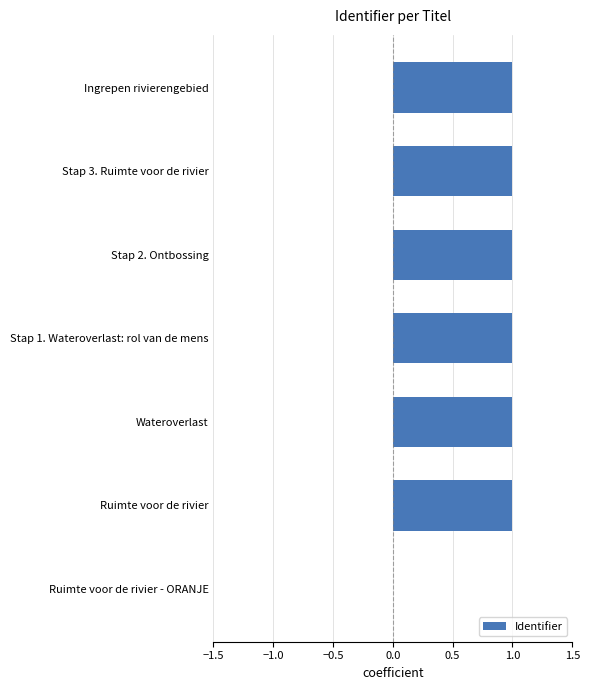

What is the sum of the values at Ruimte voor de rivier - ORANJE and Ingrepen rivierengebied?

1.0